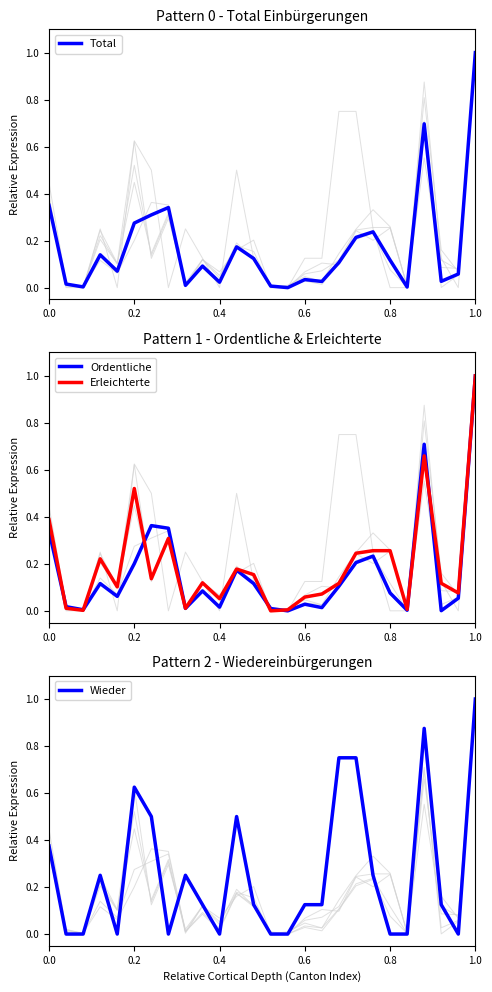

Reading left to right, what are all the values shown in this chart?

Total Einbürgerungen: 0.3	0.0	0.0	0.1	0.1	0.3	0.3	0.3	0.0	0.1	0.0	0.2	0.1	0.0	0.0	0.0	0.0	0.1	0.2	0.2	0.1	0.0	0.7	0.0	0.1	1.0
Ordentliche Einbürgerungen: 0.3	0.0	0.0	0.1	0.1	0.2	0.4	0.4	0.0	0.1	0.0	0.2	0.1	0.0	0.0	0.0	0.0	0.1	0.2	0.2	0.1	0.0	0.7	0.0	0.1	1.0
Erleichterte Einbürgerungen: 0.4	0.0	0.0	0.2	0.1	0.5	0.1	0.3	0.0	0.1	0.1	0.2	0.2	0.0	0.0	0.1	0.1	0.1	0.2	0.3	0.3	0.0	0.7	0.1	0.1	1.0
Wiedereinbürgerungen: 0.4	0.0	0.0	0.2	0.0	0.6	0.5	0.0	0.2	0.1	0.0	0.5	0.1	0.0	0.0	0.1	0.1	0.8	0.8	0.2	0.0	0.0	0.9	0.1	0.0	1.0
Erleichterte Frauen: 0.3	0.0	0.0	0.2	0.1	0.4	0.1	0.3	0.0	0.1	0.0	0.2	0.1	0.0	0.0	0.1	0.1	0.1	0.2	0.2	0.3	0.0	0.6	0.1	0.1	1.0
Erleichterte Männer: 0.4	0.0	0.0	0.2	0.1	0.6	0.1	0.3	0.0	0.1	0.1	0.2	0.2	0.0	0.0	0.0	0.0	0.1	0.2	0.3	0.3	0.0	0.8	0.2	0.1	1.0